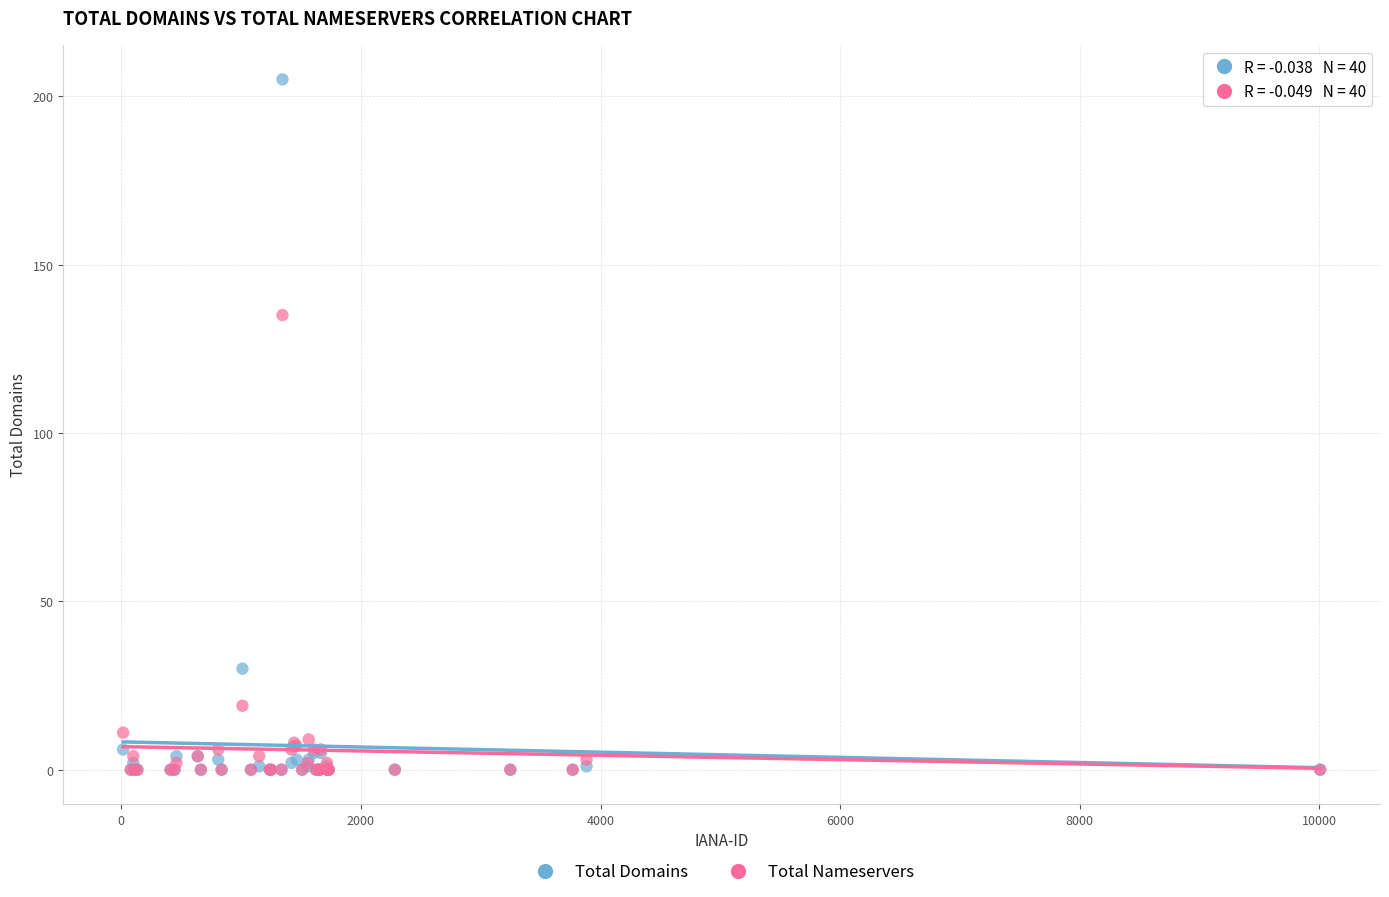

Which series has the largest Y range (max minus min)?

Total Domains